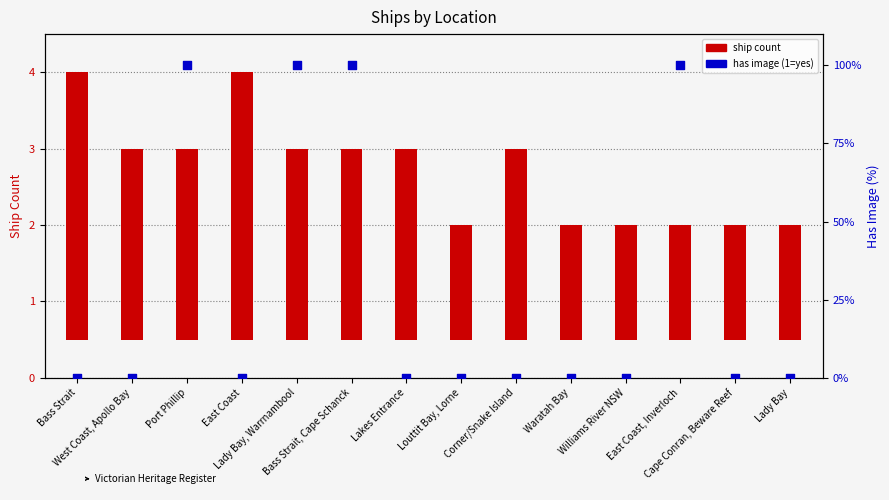

Approximately how many times larger is the value at Lady Bay compared to Bass Strait?

0.4